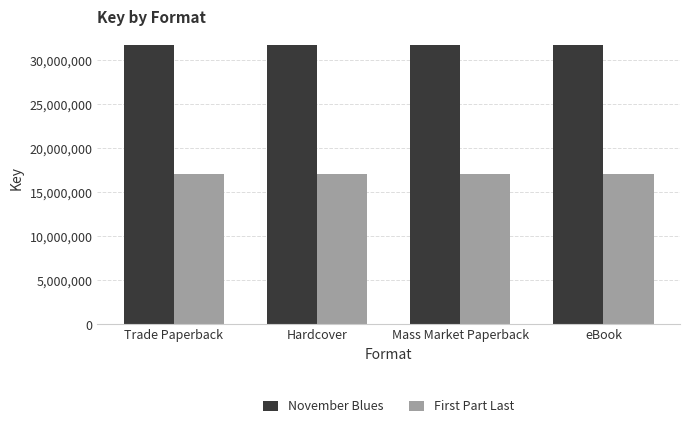

What is the minimum value shown in the chart?

17032280